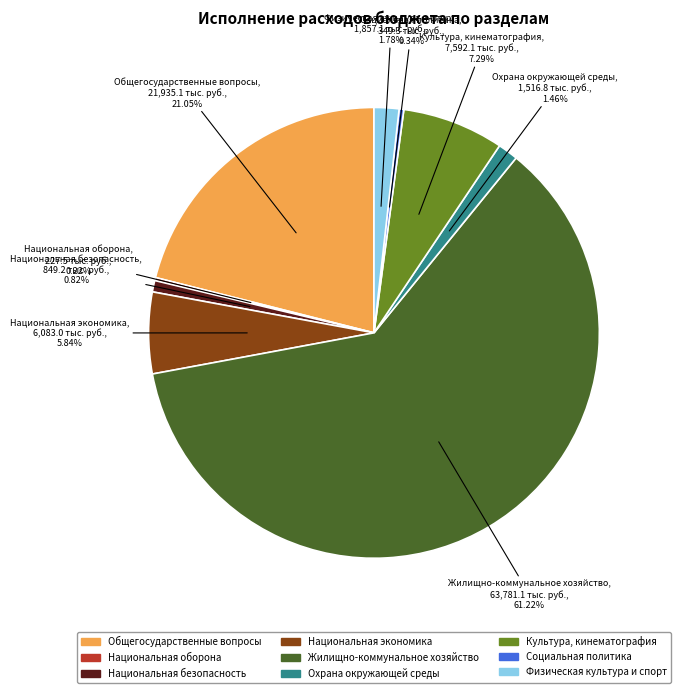

What is the ratio of the value at Национальная безопасность to the value at Охрана окружающей среды?

0.6